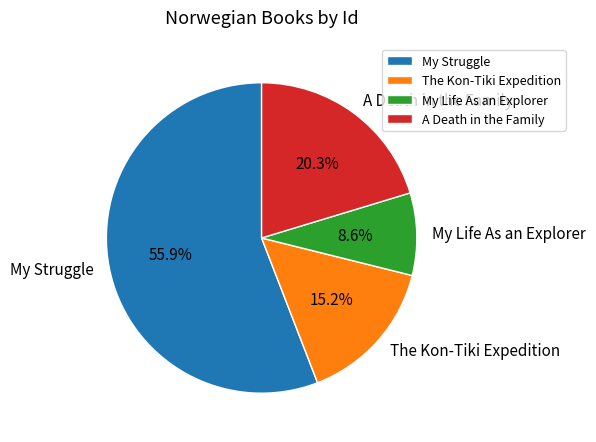

To the nearest percent, what is the difference between the The Kon-Tiki Expedition and My Life As an Explorer slice percentages?

7%